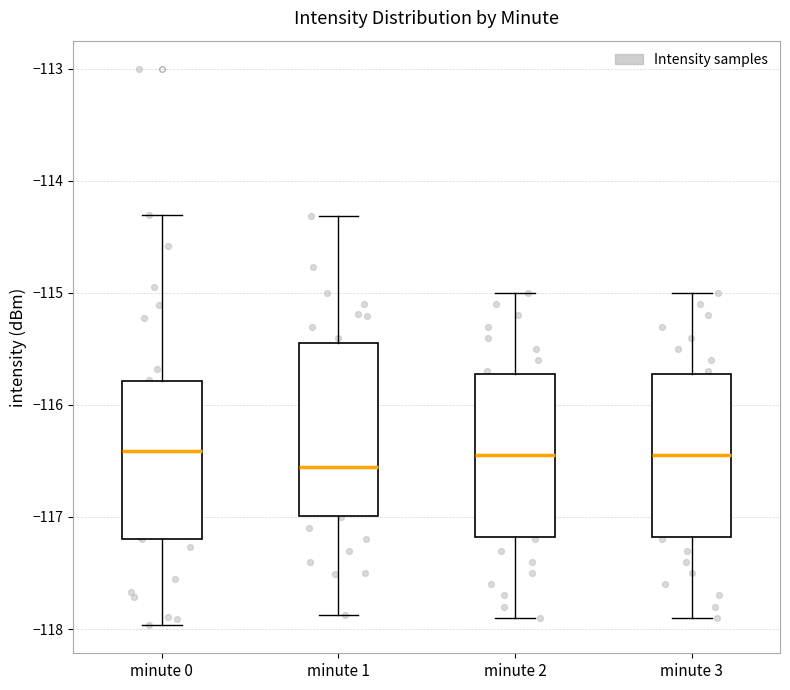

Reading left to right, transcribe this box plot: for each box, give where its median line is, the range the box spans, and where its two whiskers end, as read against the y-axis. The values are not printed on the chart, so give them approximately, as read against the axis.

minute 0: median -116.4, box -117.2 to -115.8, whiskers -118.0 to -114.3
minute 1: median -116.5, box -117.0 to -115.4, whiskers -117.9 to -114.3
minute 2: median -116.4, box -117.2 to -115.7, whiskers -117.9 to -115.0
minute 3: median -116.4, box -117.2 to -115.7, whiskers -117.9 to -115.0